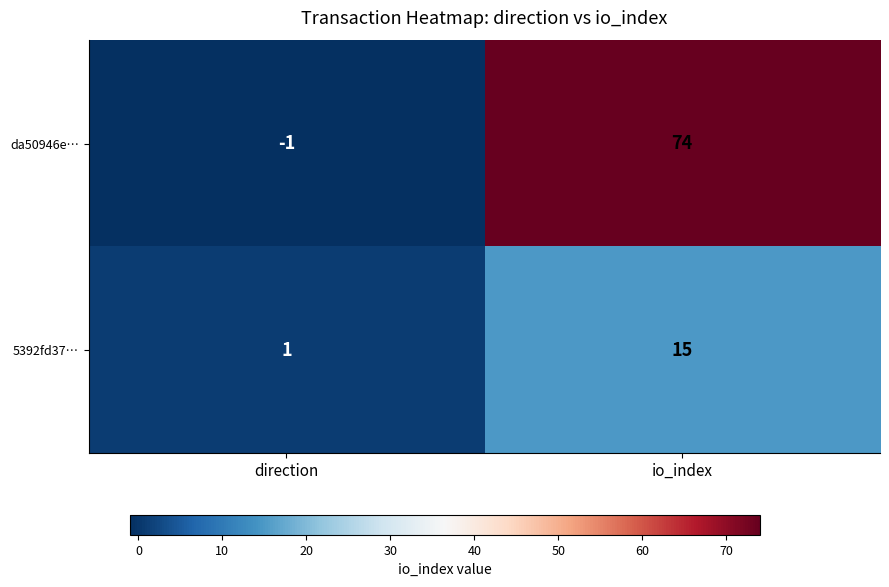

At which category is the sum across all series the highest?

io_index